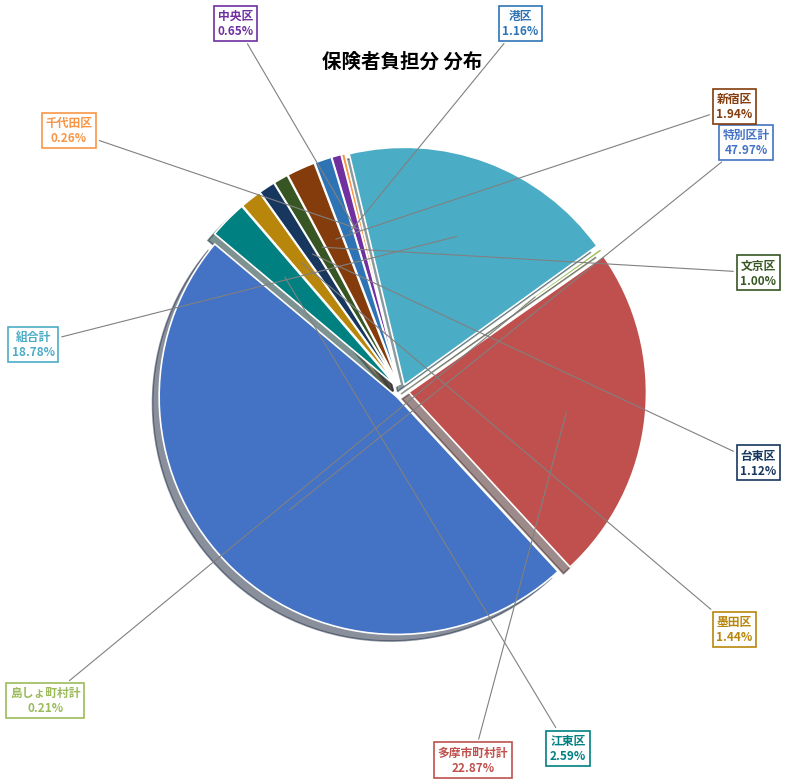

Rank the categories by value from lowest to highest.

島しょ町村計, 千代田区, 中央区, 文京区, 台東区, 港区, 墨田区, 新宿区, 江東区, 組合計, 多摩市町村計, 特別区計